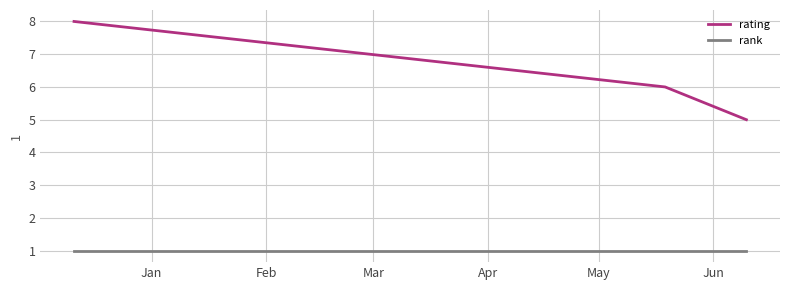

What is the greatest value displayed?

8